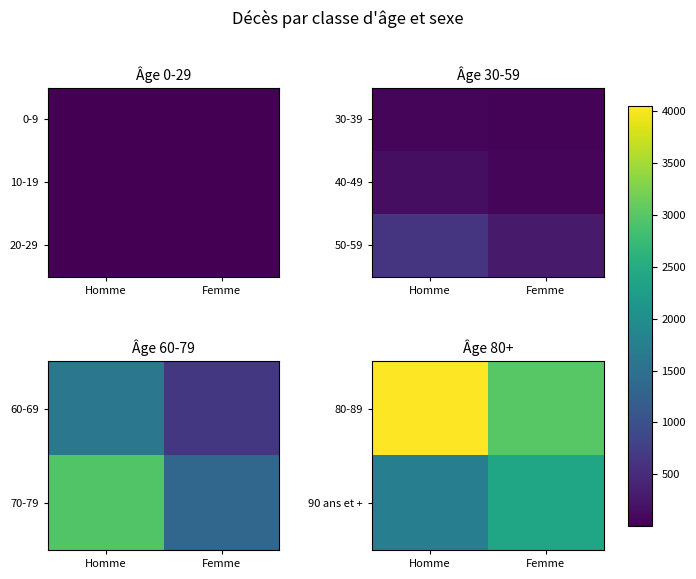

What is the sum of all 80-89 values?

7058